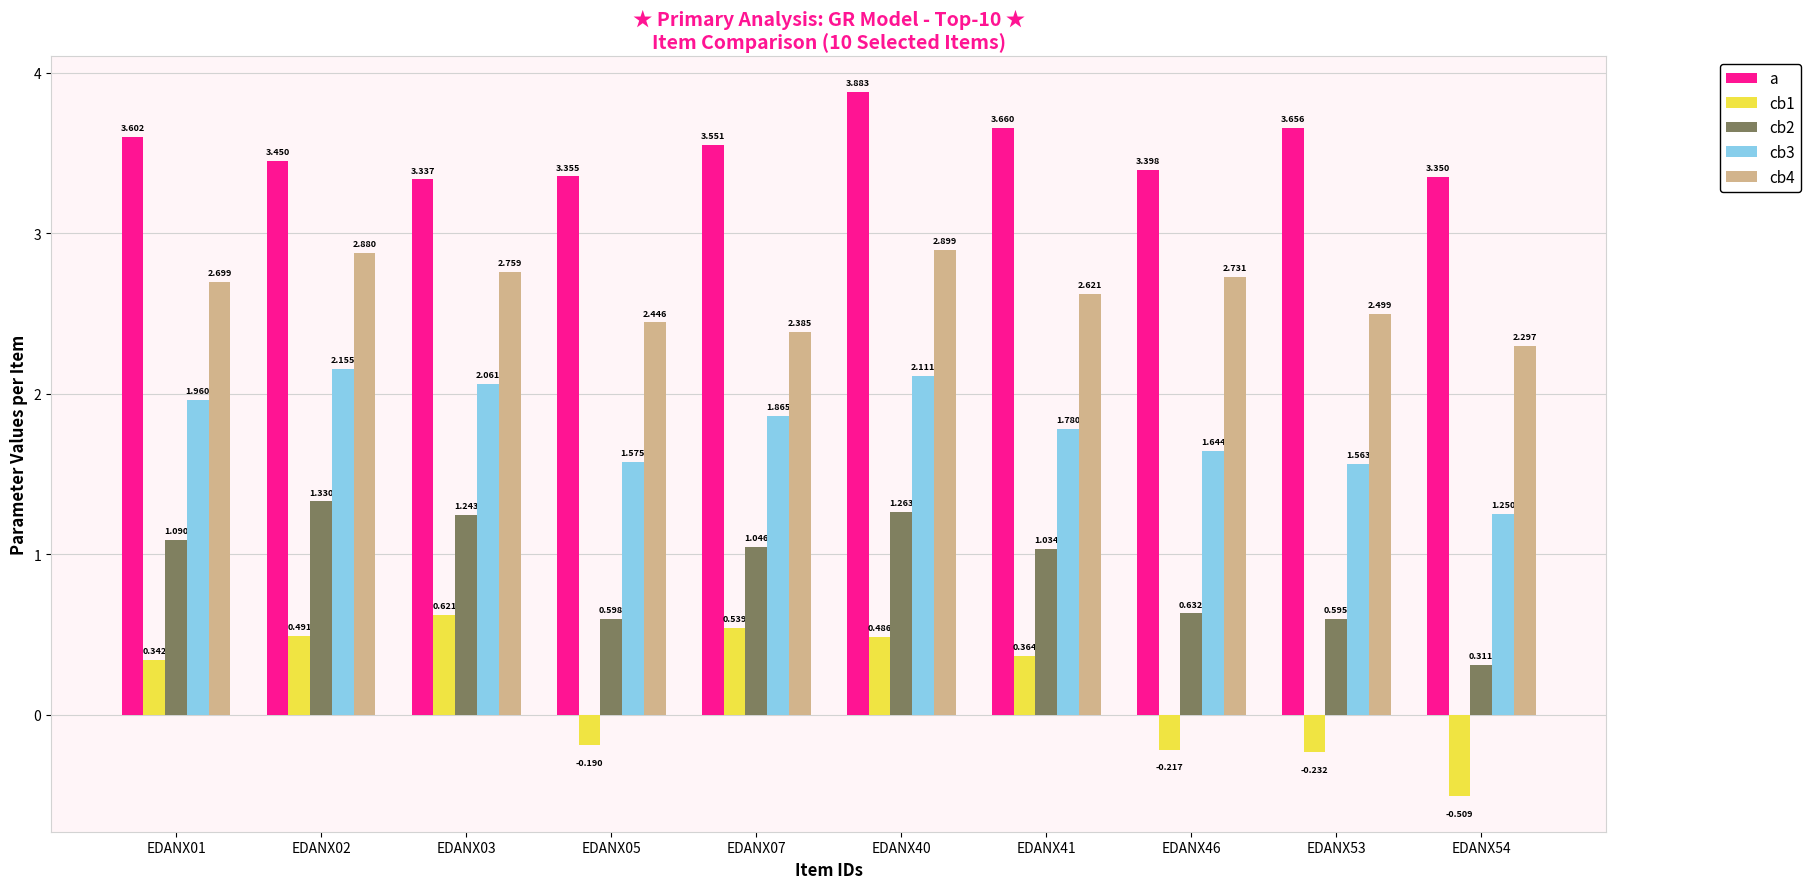

Which series has the largest total across all categories?

a